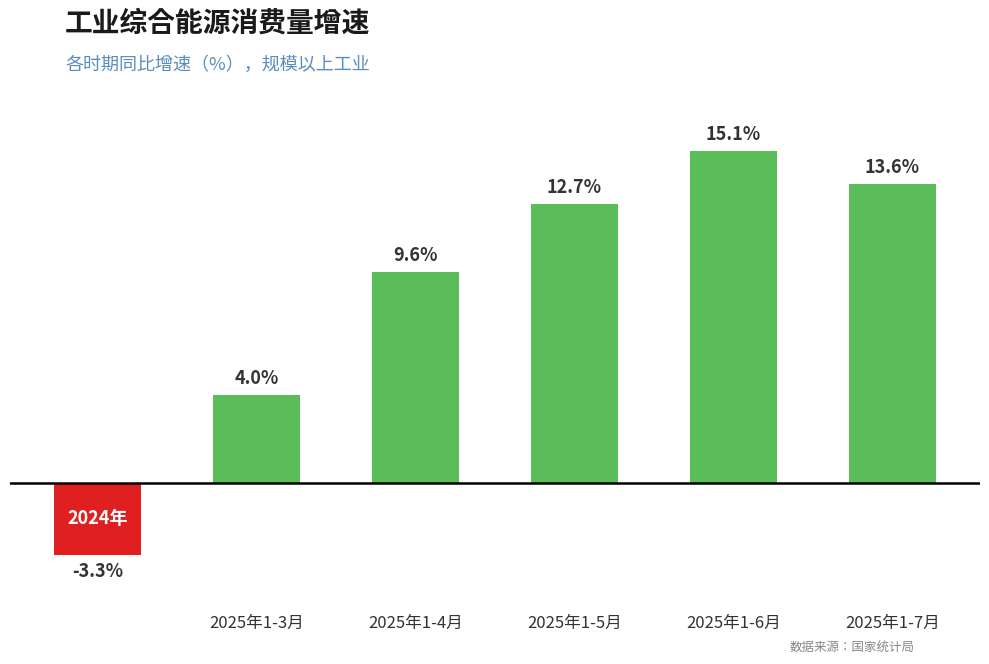

What is the maximum value shown in the chart?

15.1